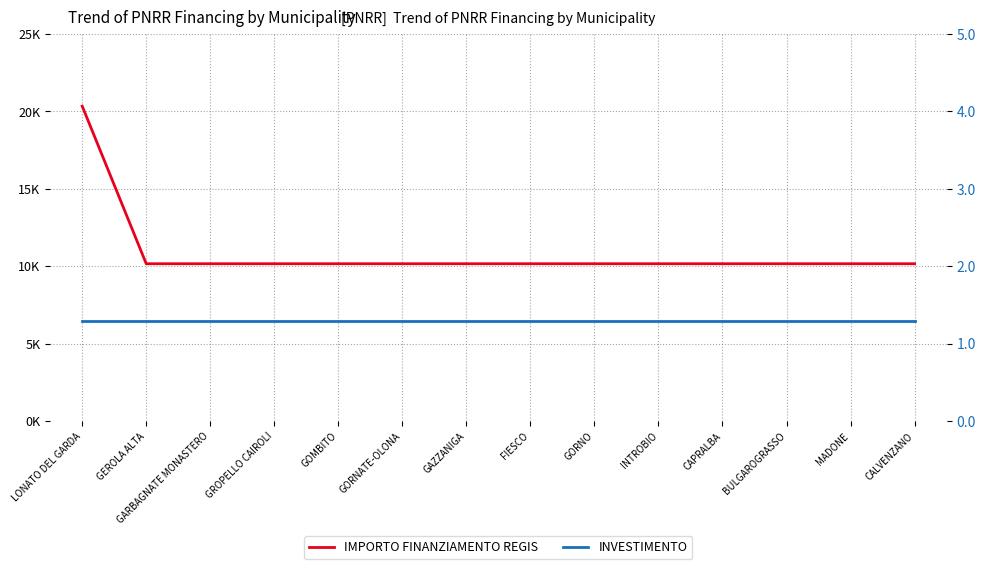

Reading left to right, transcribe all the data shown in this chart.

IMPORTO FINANZIAMENTO REGIS: LONATO DEL GARDA=20344.0	GEROLA ALTA=10172.0	GARBAGNATE MONASTERO=10172.0	GROPELLO CAIROLI=10172.0	GOMBITO=10172.0	GORNATE-OLONA=10172.0	GAZZANIGA=10172.0	FIESCO=10172.0	GORNO=10172.0	INTROBIO=10172.0	CAPRALBA=10172.0	BULGAROGRASSO=10172.0	MADONE=10172.0	CALVENZANO=10172.0
INVESTIMENTO: LONATO DEL GARDA=1.3	GEROLA ALTA=1.3	GARBAGNATE MONASTERO=1.3	GROPELLO CAIROLI=1.3	GOMBITO=1.3	GORNATE-OLONA=1.3	GAZZANIGA=1.3	FIESCO=1.3	GORNO=1.3	INTROBIO=1.3	CAPRALBA=1.3	BULGAROGRASSO=1.3	MADONE=1.3	CALVENZANO=1.3